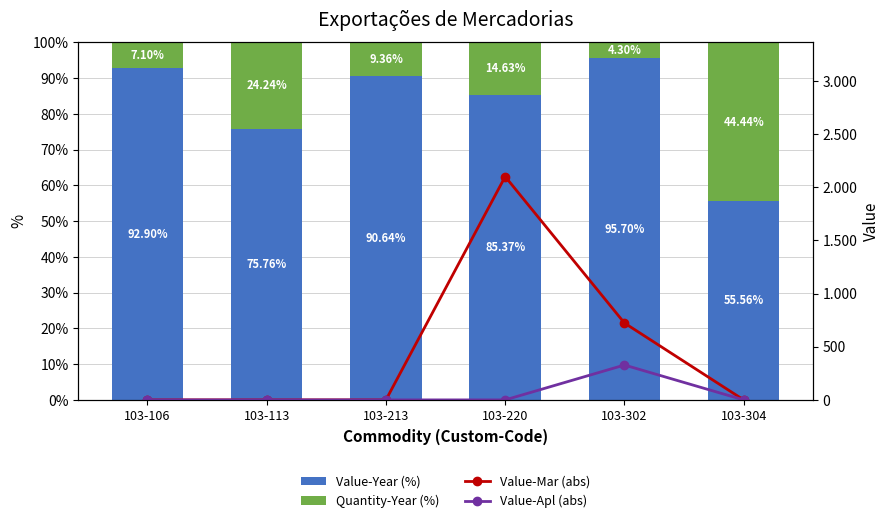

List the labels in order of Value-Year (%) value, largest first.

103-302, 103-106, 103-213, 103-220, 103-113, 103-304